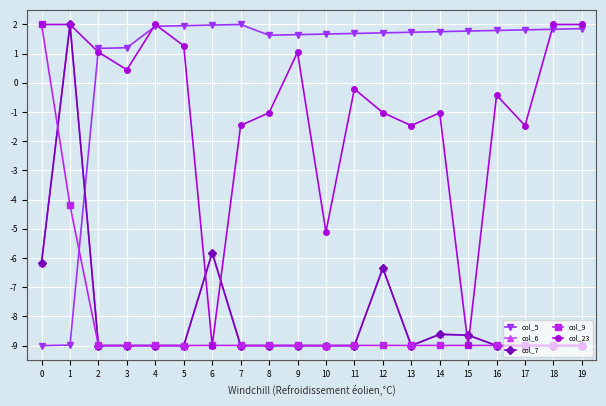

Does the chart have visible grid lines?

Yes